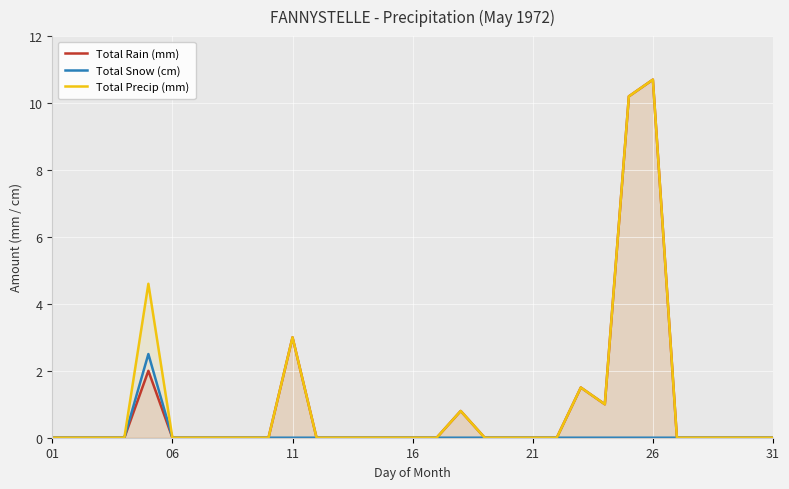

What is the highest value of the Total Precip (mm) series?

10.7